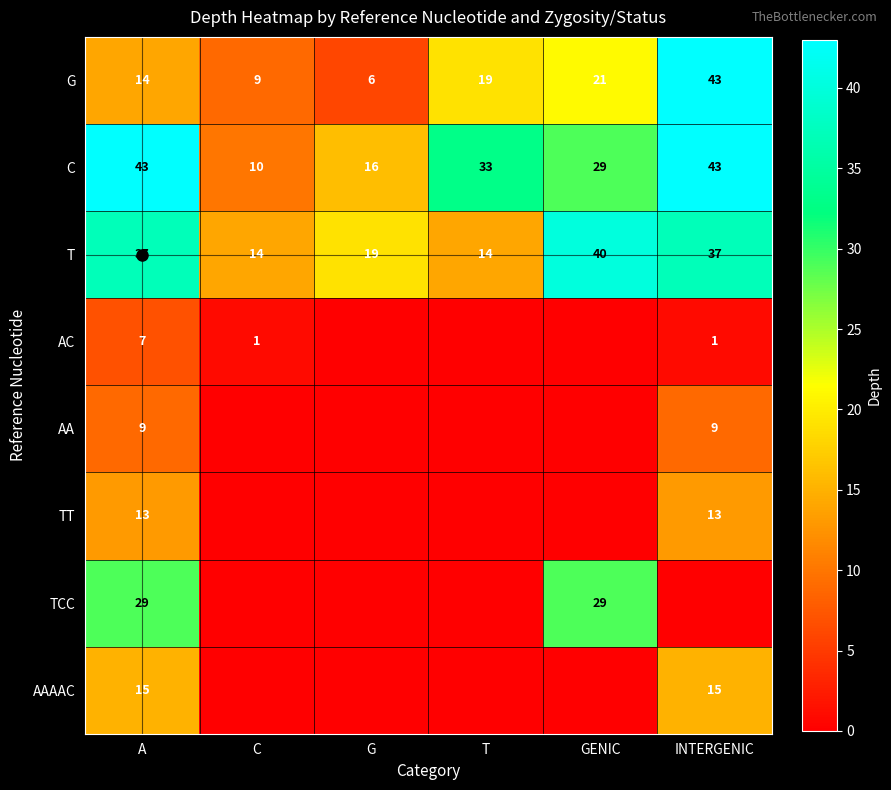

At which label is AC closest to 3?

C